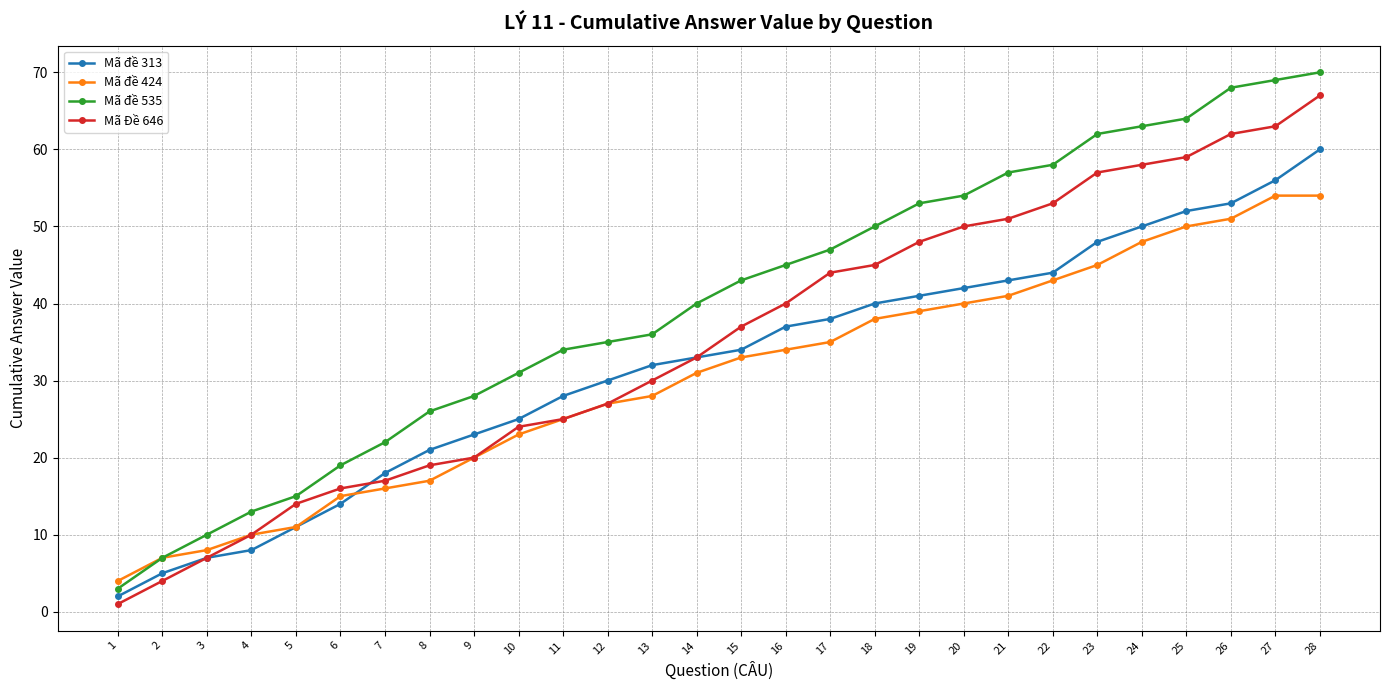

Which category has the lowest value across all series?

1